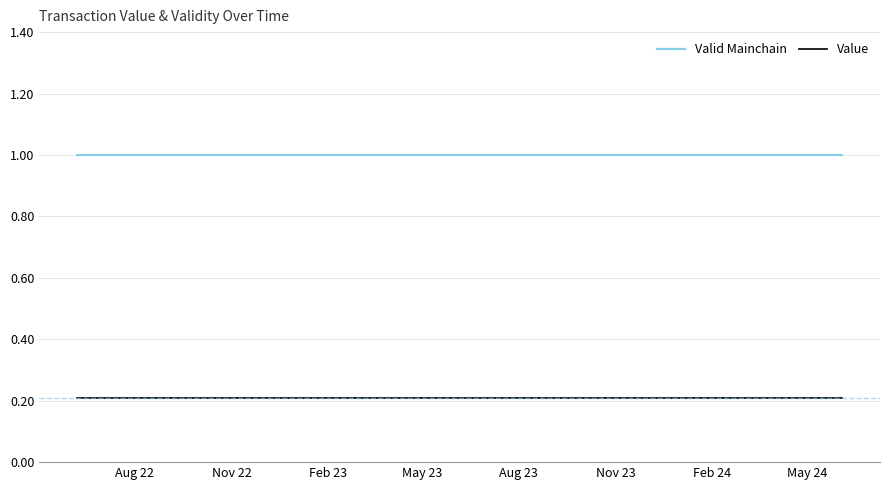

True or false: Valid Mainchain and Value cross at least once.

False